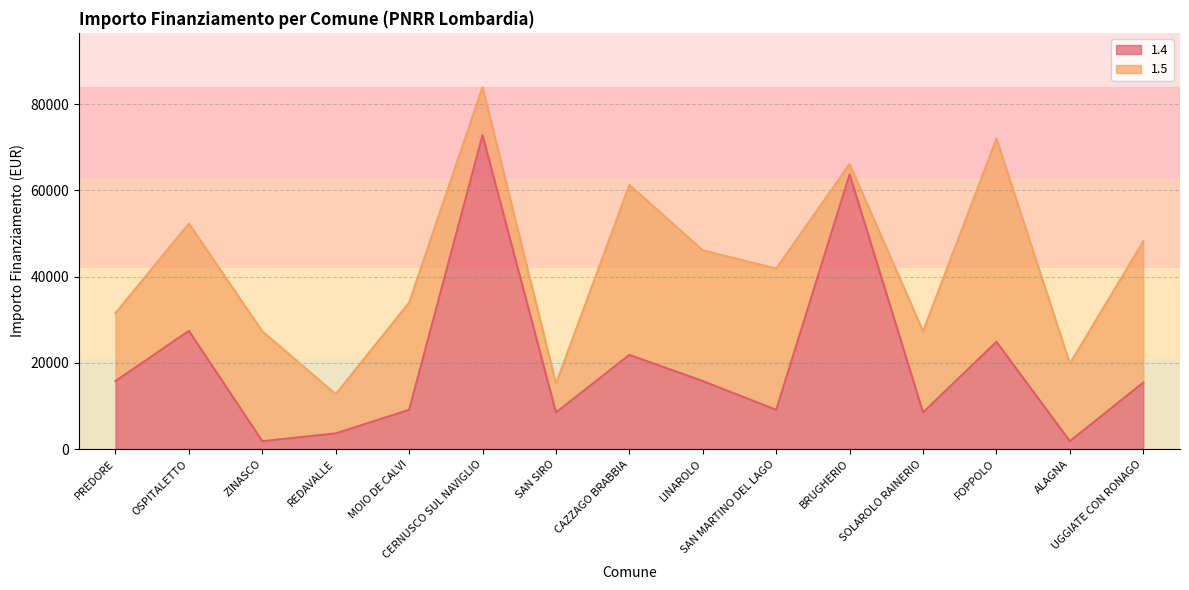

Reading right to left, list all the values displayed in this chart.

15426	1821	24887	8498	63735	9105	15782	21852	8498	72840	9105	3642	1821	27424	15782